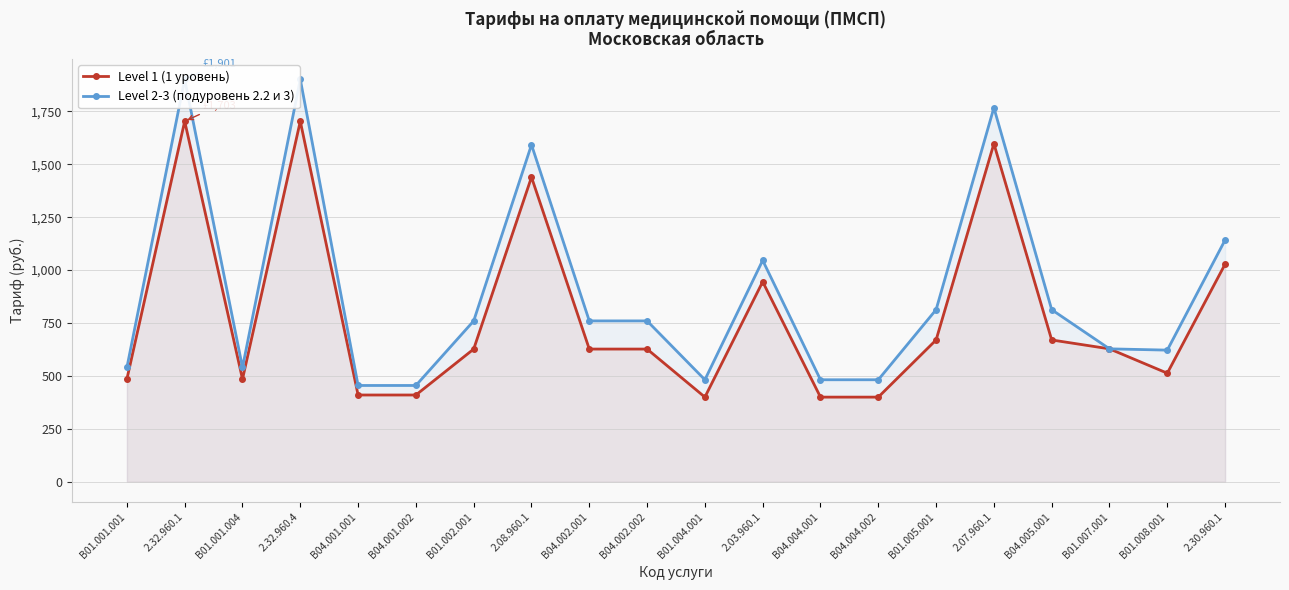

Where does the Level 1 (1 уровень) series first go above 627?

2.32.960.1